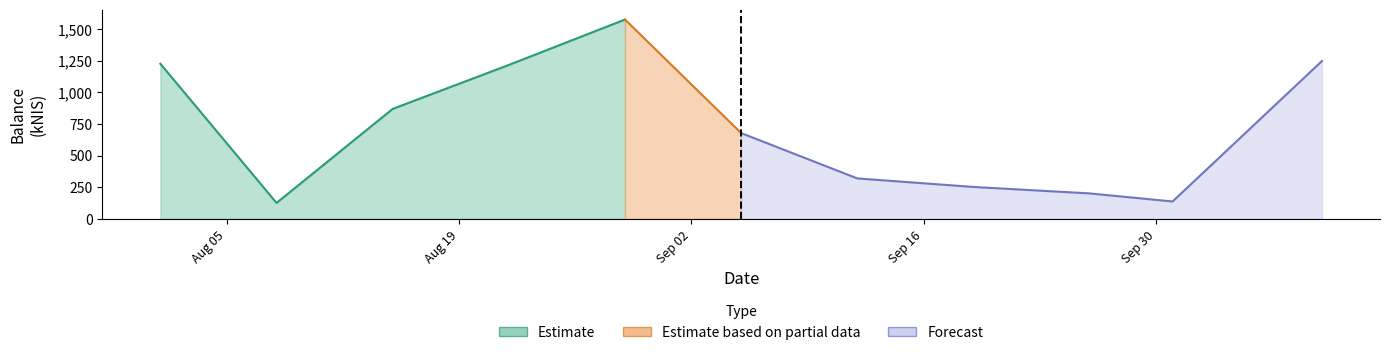

Which has a higher value, 2024-10-10 or 2024-08-15?

2024-10-10